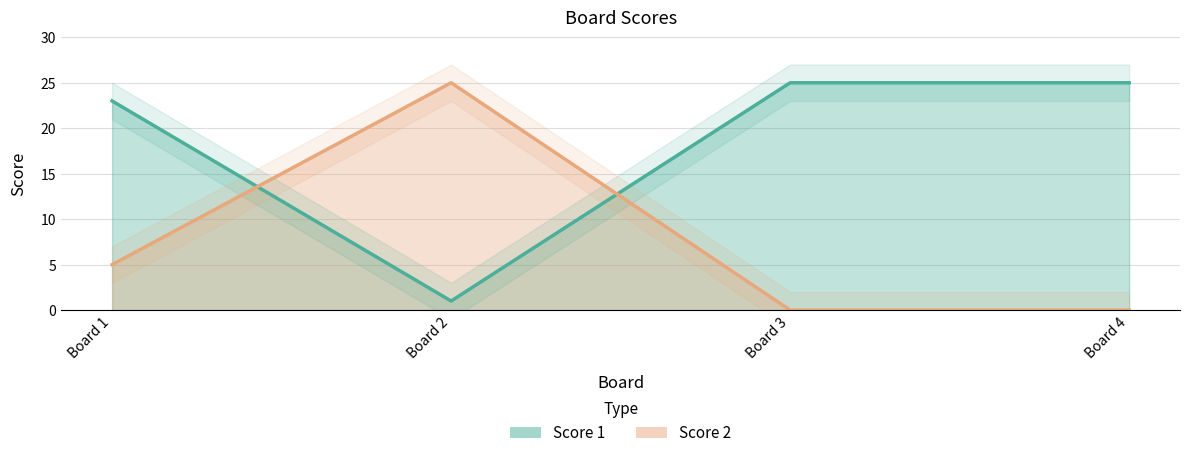

What are all the series names shown in the legend?

Score 1, Score 2